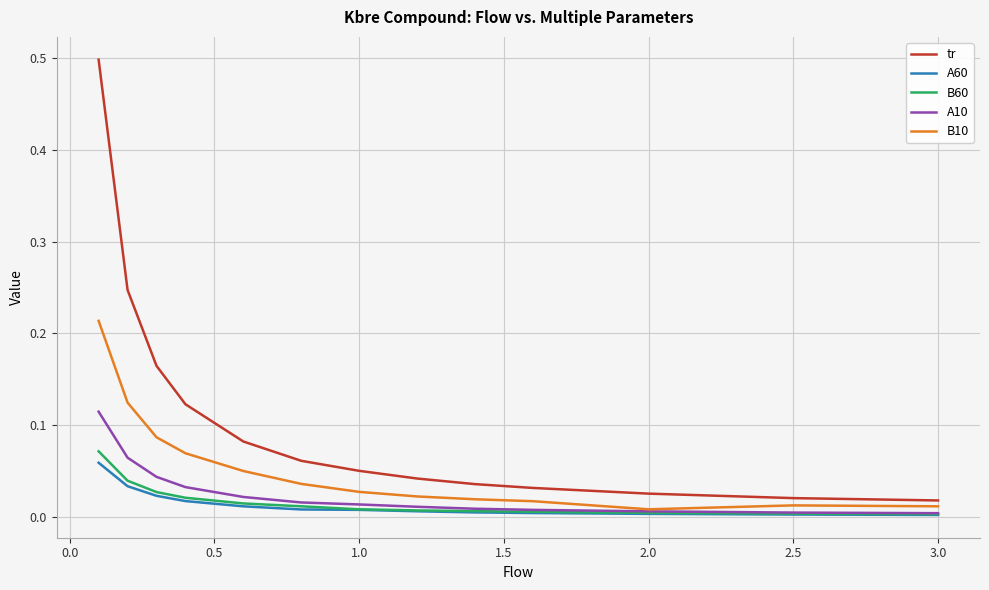

True or false: B60 and tr intersect in this chart.

False